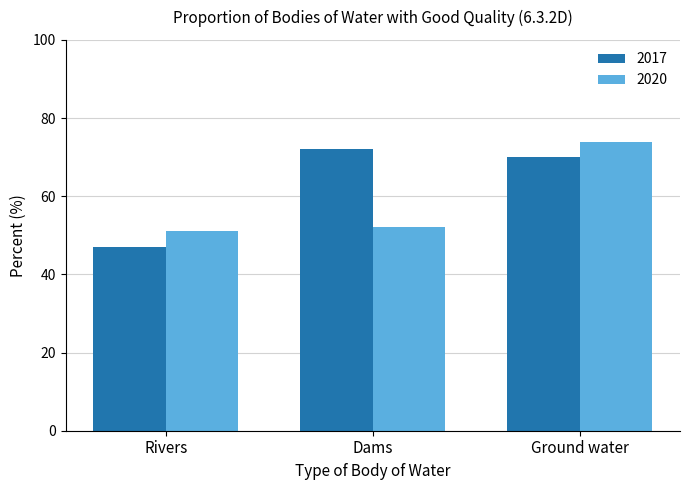

Is it true that 2017 equals 72 at Dams?

True